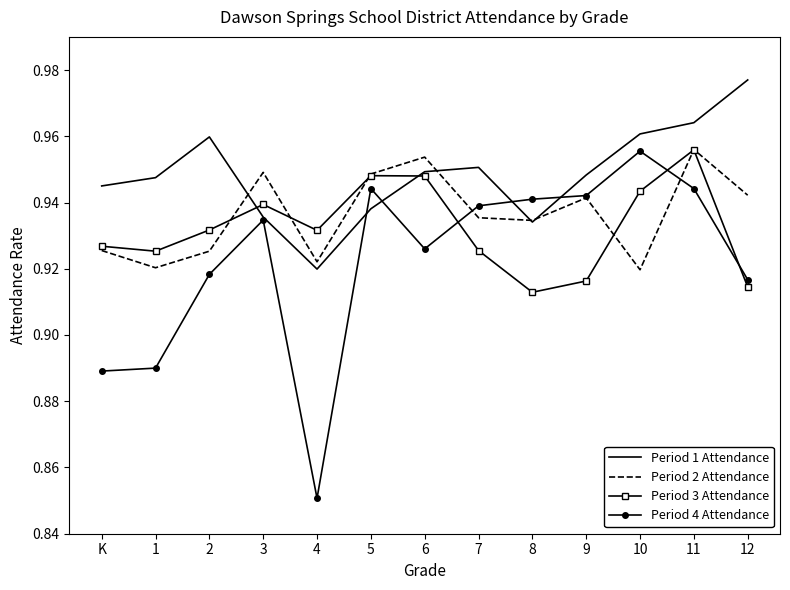

How many interior local valleys does the Period 1 Attendance series have?

2